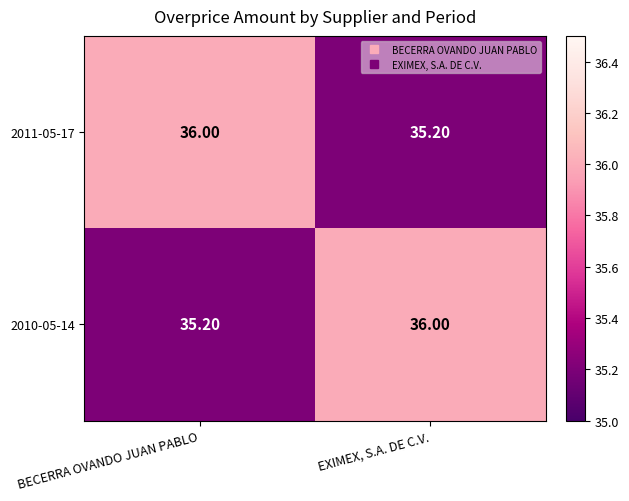

What is the difference between the highest and lowest values at EXIMEX, S.A. DE C.V.?

0.8